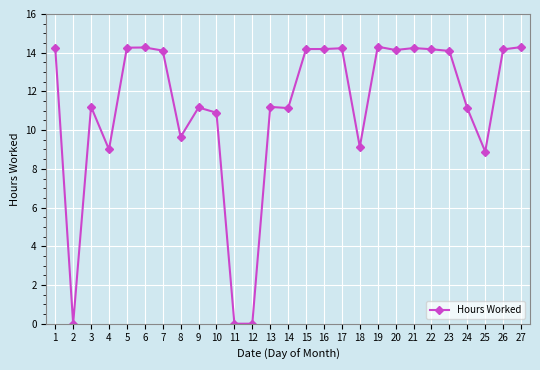

How many lines are shown in the chart?

1